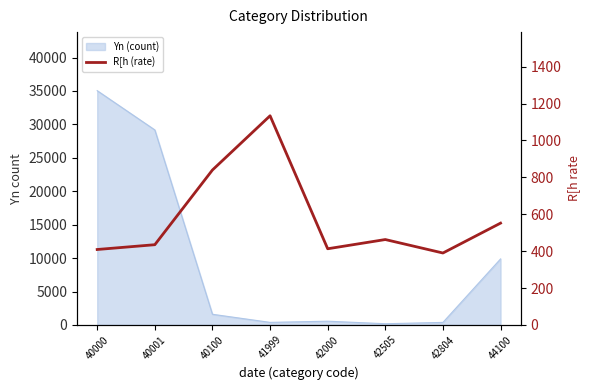

Reading left to right, what are all the values shown in this chart?

40000=409	40001=435	40100=840	41999=1134	42000=413	42505=463	42804=390	44100=552